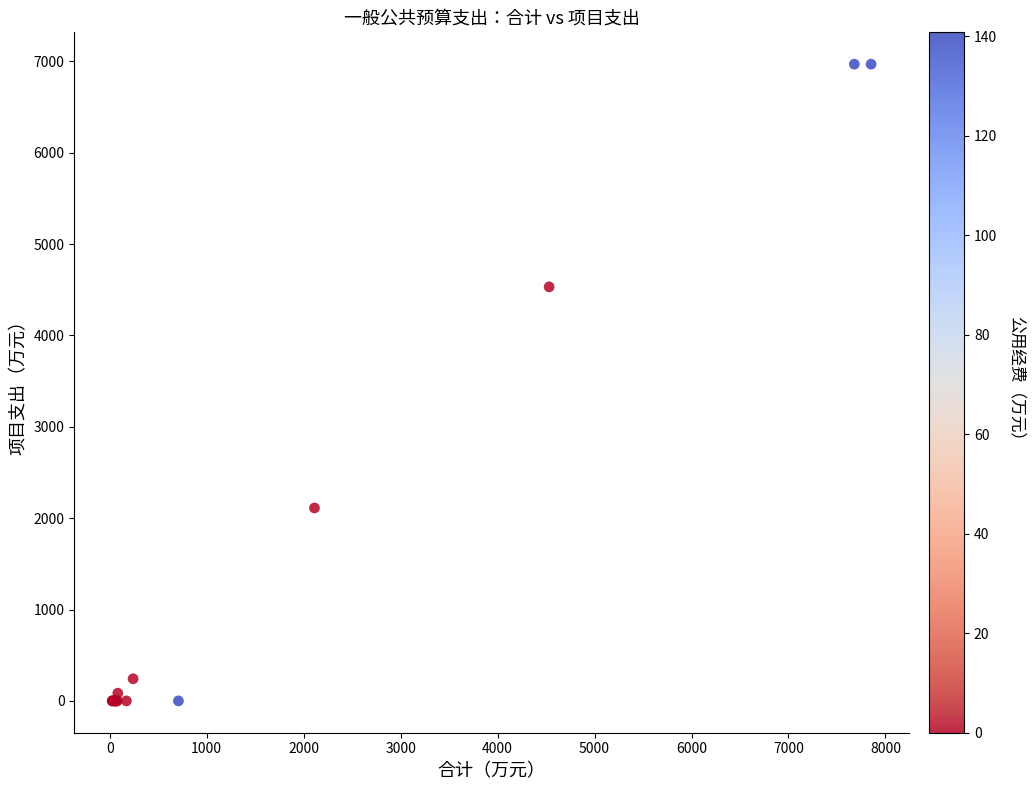

What Y value in the scatter plot is closest to 3484?

4531.9